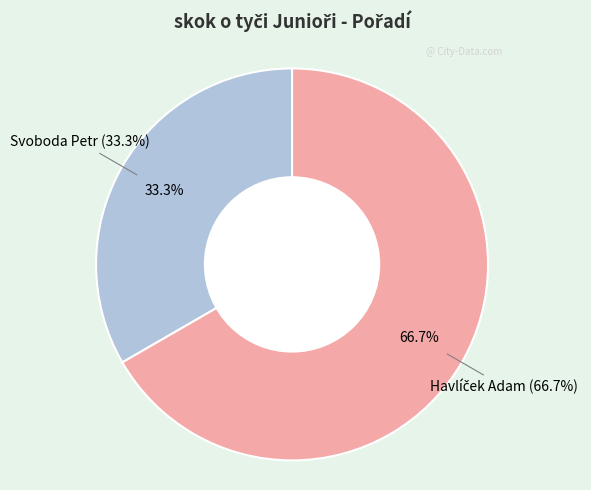

Which category has the smallest portion of the pie?

Svoboda Petr